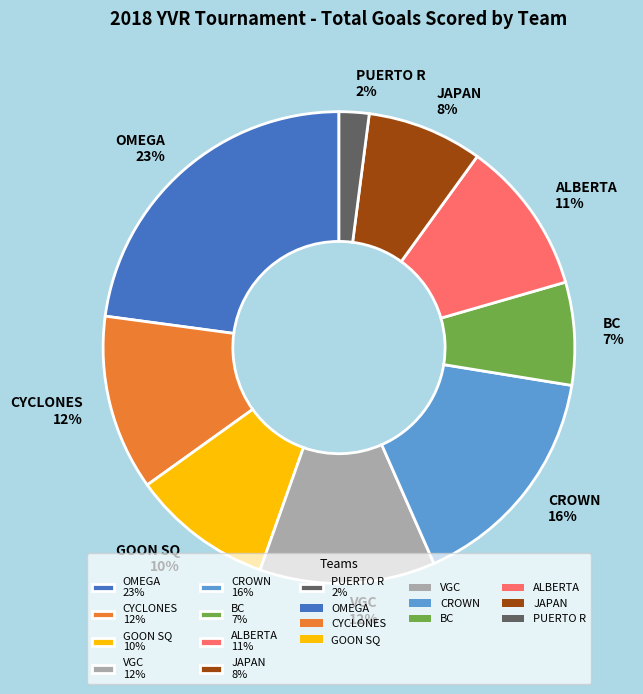

Between OMEGA 23% and GOON SQ 10%, which is larger?

OMEGA 23%